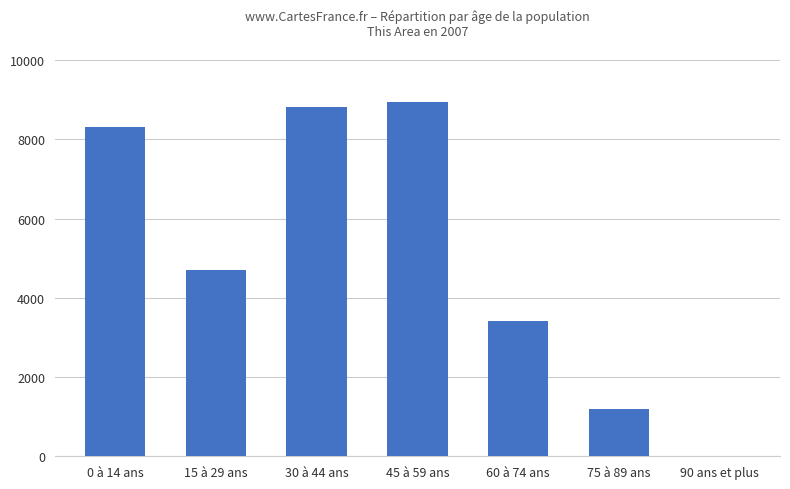

Where is the data nearest to the value 4472?

15 à 29 ans